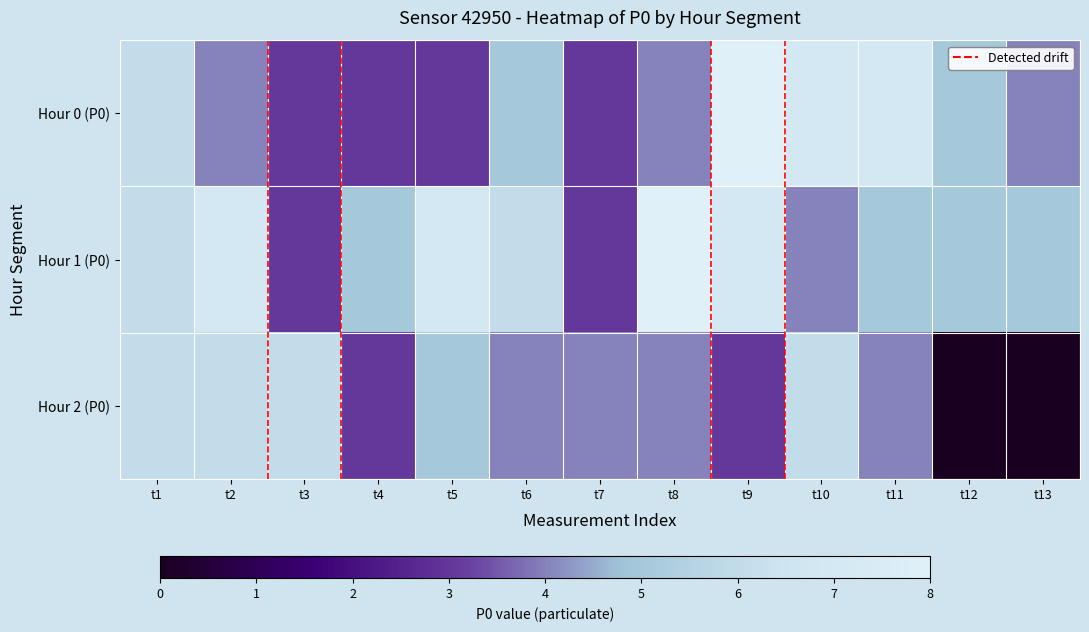

At how many categories does at least one series exceed 1?

13